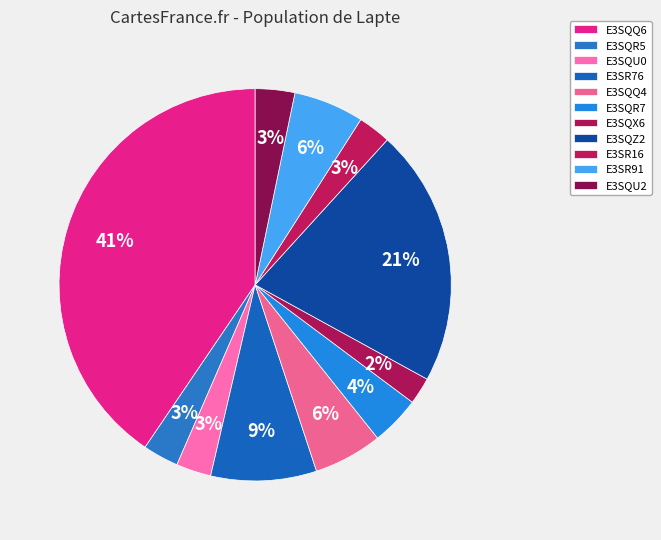

Approximately how many times larger is the value at E3SQQ4 compared to E3SQU0?

2.0